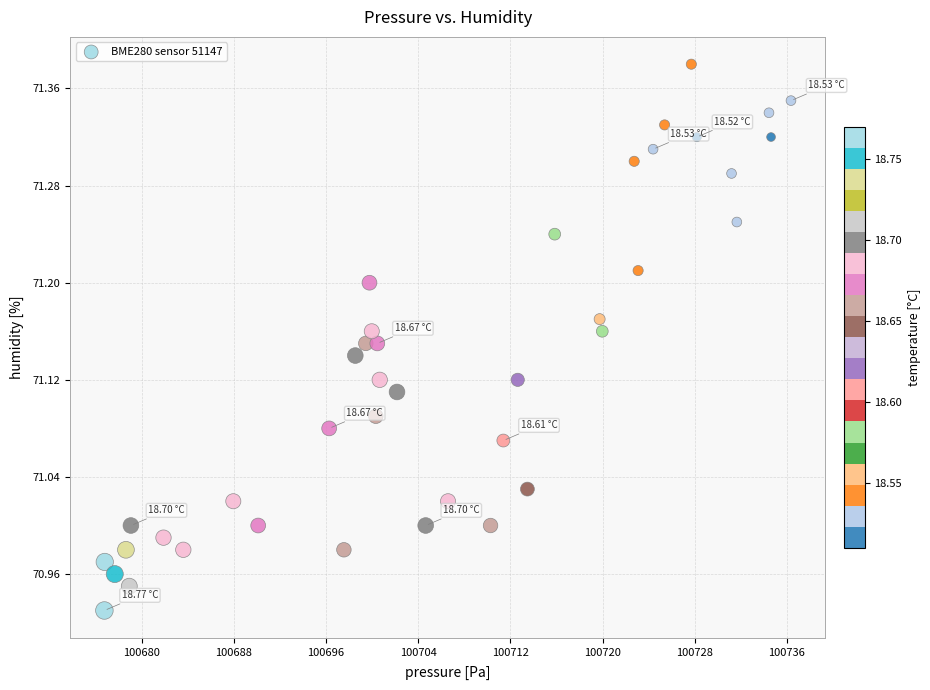

What is the range of X values (max minus min)?

59.6